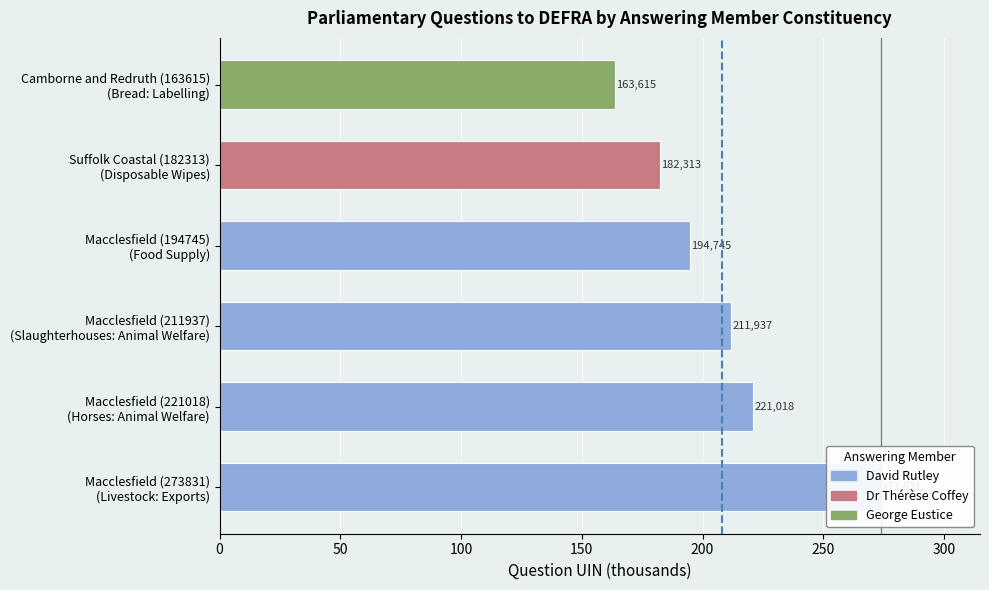

How many values are below 211?

3